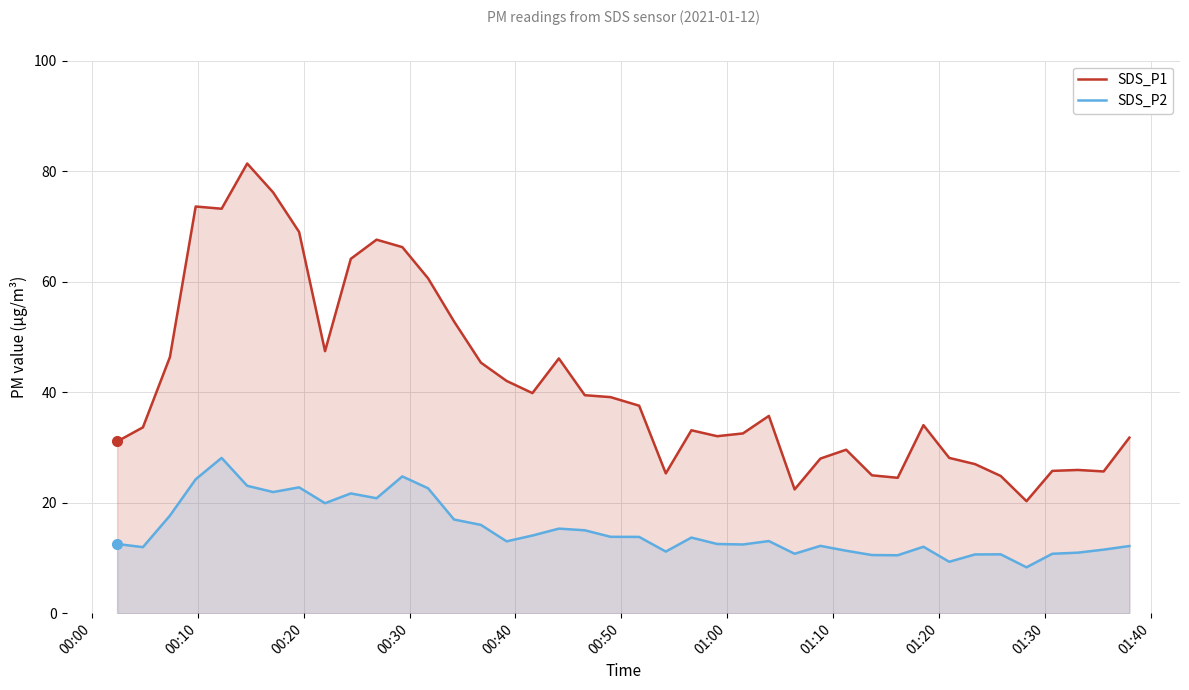

What is the minimum value for SDS_P1?

20.3